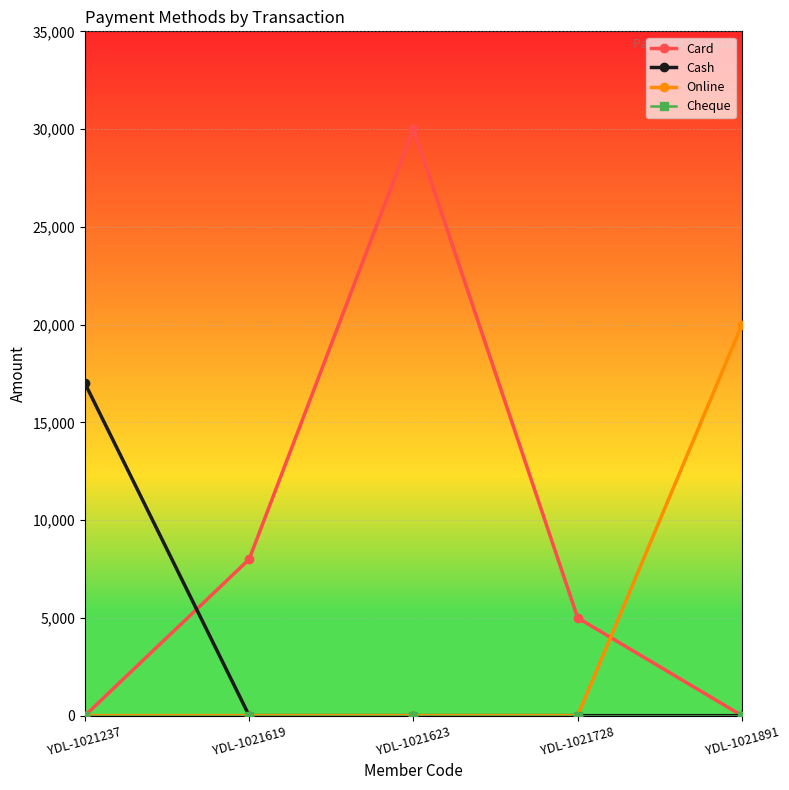

What is the spread (max minus min) of values at YDL-1021623?

30000